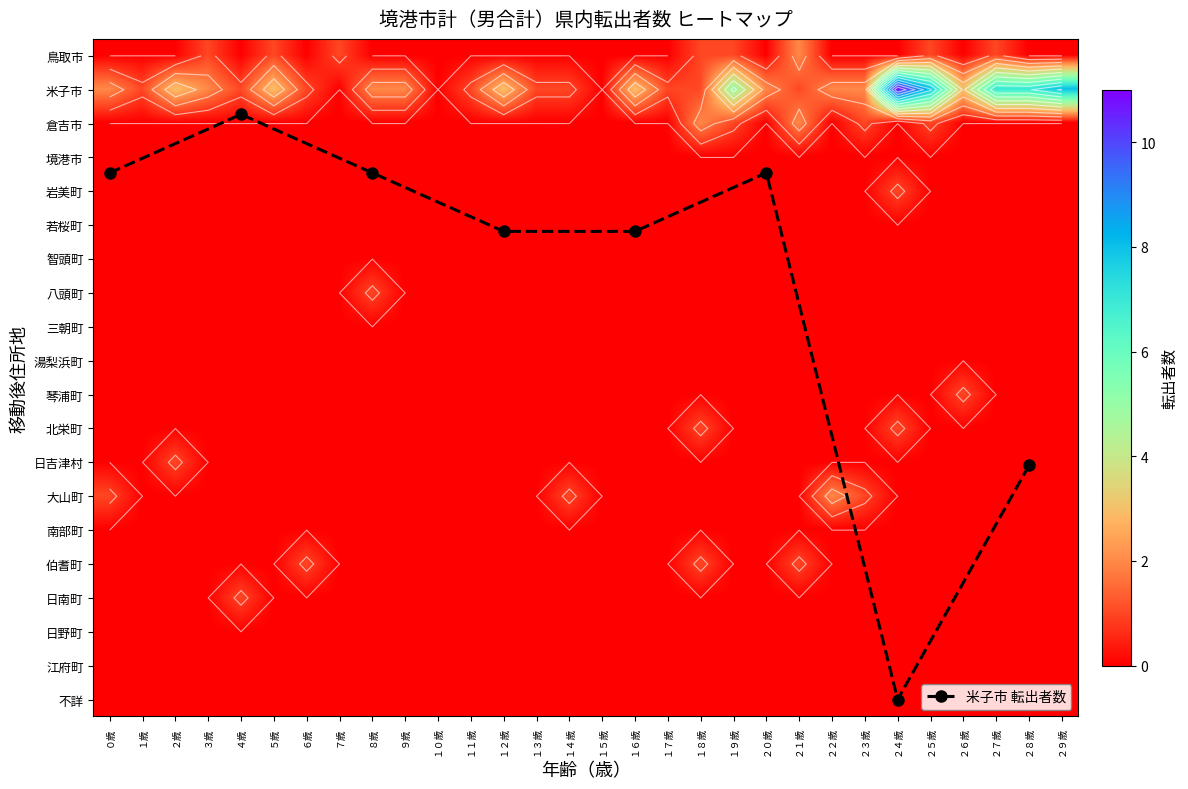

How many categories are shown in the chart?

30